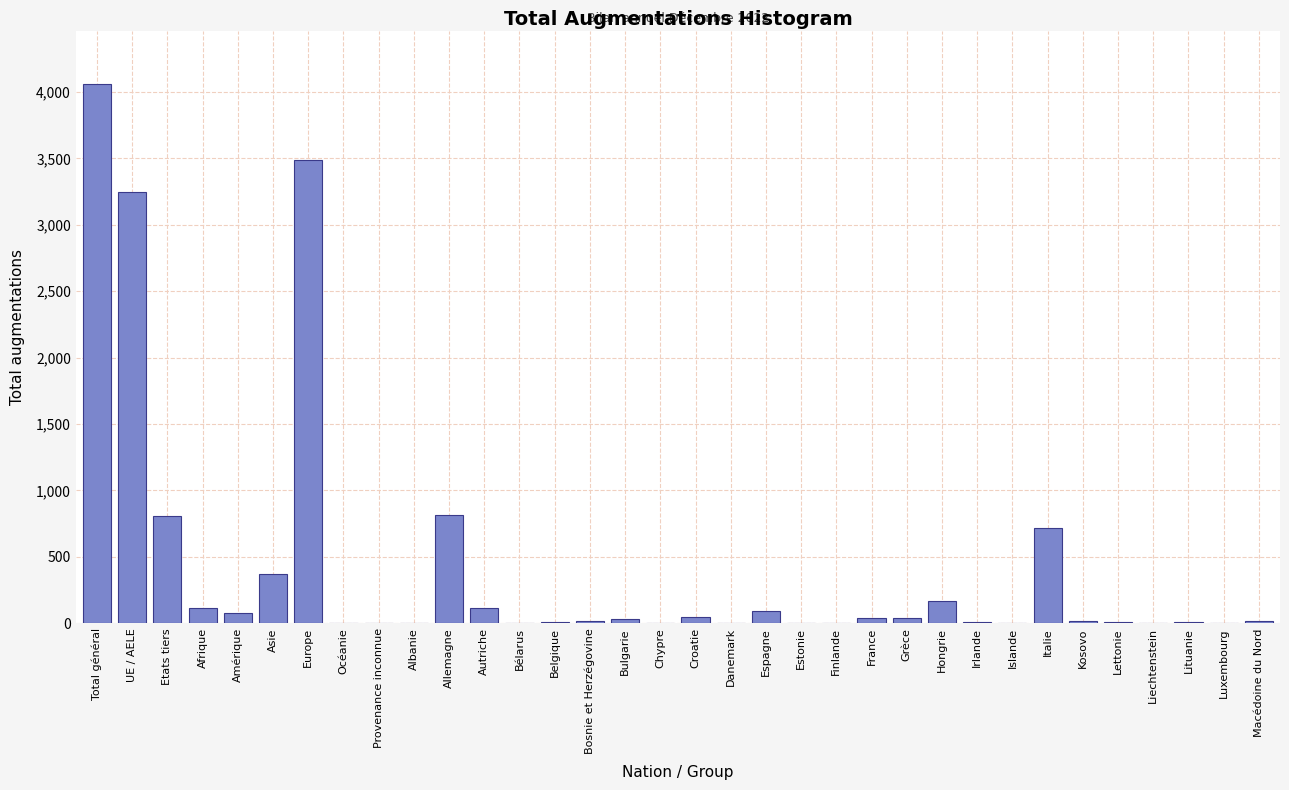

Which has a higher value, UE / AELE or Total général?

Total général